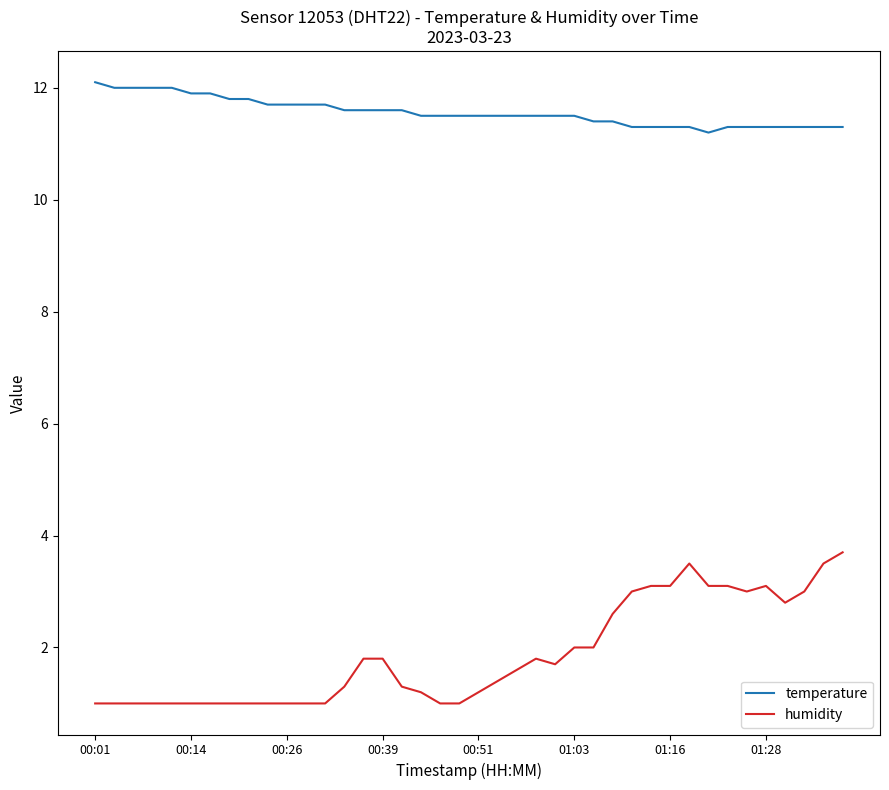

Reading left to right, what are all the values shown in this chart?

temperature: 12.1	12.0	12.0	12.0	12.0	11.9	11.9	11.8	11.8	11.7	11.7	11.7	11.7	11.6	11.6	11.6	11.6	11.5	11.5	11.5	11.5	11.5	11.5	11.5	11.5	11.5	11.4	11.4	11.3	11.3	11.3	11.3	11.2	11.3	11.3	11.3	11.3	11.3	11.3	11.3
humidity: 1.0	1.0	1.0	1.0	1.0	1.0	1.0	1.0	1.0	1.0	1.0	1.0	1.0	1.3	1.8	1.8	1.3	1.2	1.0	1.0	1.2	1.4	1.6	1.8	1.7	2.0	2.0	2.6	3.0	3.1	3.1	3.5	3.1	3.1	3.0	3.1	2.8	3.0	3.5	3.7